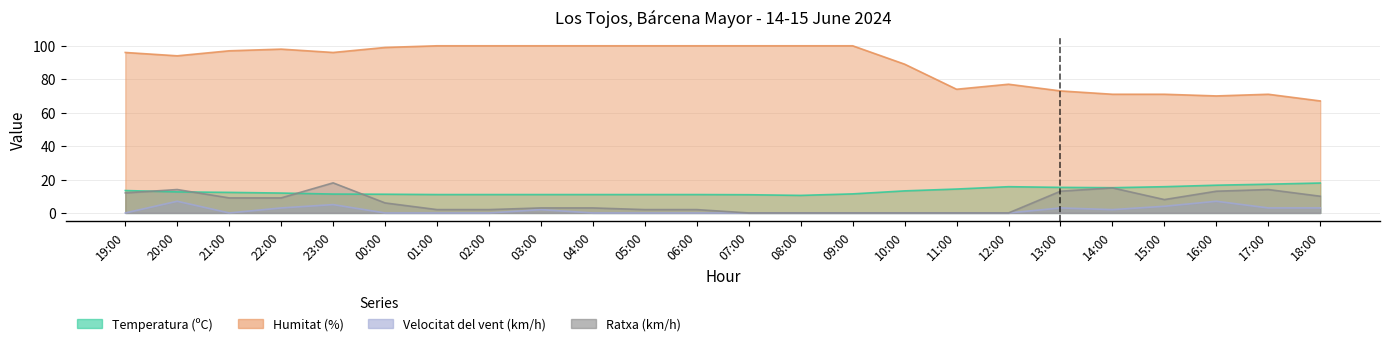

Reading left to right, transcribe all the data shown in this chart.

Temperatura (ºC): 19:00=13.4	20:00=12.6	21:00=12.3	22:00=11.9	23:00=11.3	00:00=11.2	01:00=11.0	02:00=11.0	03:00=11.0	04:00=11.0	05:00=11.0	06:00=11.0	07:00=10.9	08:00=10.5	09:00=11.4	10:00=13.2	11:00=14.3	12:00=15.7	13:00=15.3	14:00=15.1	15:00=15.7	16:00=16.6	17:00=17.2	18:00=17.9
Humitat (%): 19:00=96.0	20:00=94.0	21:00=97.0	22:00=98.0	23:00=96.0	00:00=99.0	01:00=100.0	02:00=100.0	03:00=100.0	04:00=100.0	05:00=100.0	06:00=100.0	07:00=100.0	08:00=100.0	09:00=100.0	10:00=89.0	11:00=74.0	12:00=77.0	13:00=73.0	14:00=71.0	15:00=71.0	16:00=70.0	17:00=71.0	18:00=67.0
Velocitat del vent (km/h): 19:00=0.0	20:00=7.0	21:00=0.0	22:00=3.0	23:00=5.0	00:00=0.0	01:00=0.0	02:00=0.0	03:00=2.0	04:00=0.0	05:00=0.0	06:00=0.0	07:00=0.0	08:00=0.0	09:00=0.0	10:00=0.0	11:00=0.0	12:00=0.0	13:00=3.0	14:00=2.0	15:00=4.0	16:00=7.0	17:00=3.0	18:00=3.0
Ratxa (km/h): 19:00=12.0	20:00=14.0	21:00=9.0	22:00=9.0	23:00=18.0	00:00=6.0	01:00=2.0	02:00=2.0	03:00=3.0	04:00=3.0	05:00=2.0	06:00=2.0	07:00=0.0	08:00=0.0	09:00=0.0	10:00=0.0	11:00=0.0	12:00=0.0	13:00=13.0	14:00=15.0	15:00=8.0	16:00=13.0	17:00=14.0	18:00=10.0